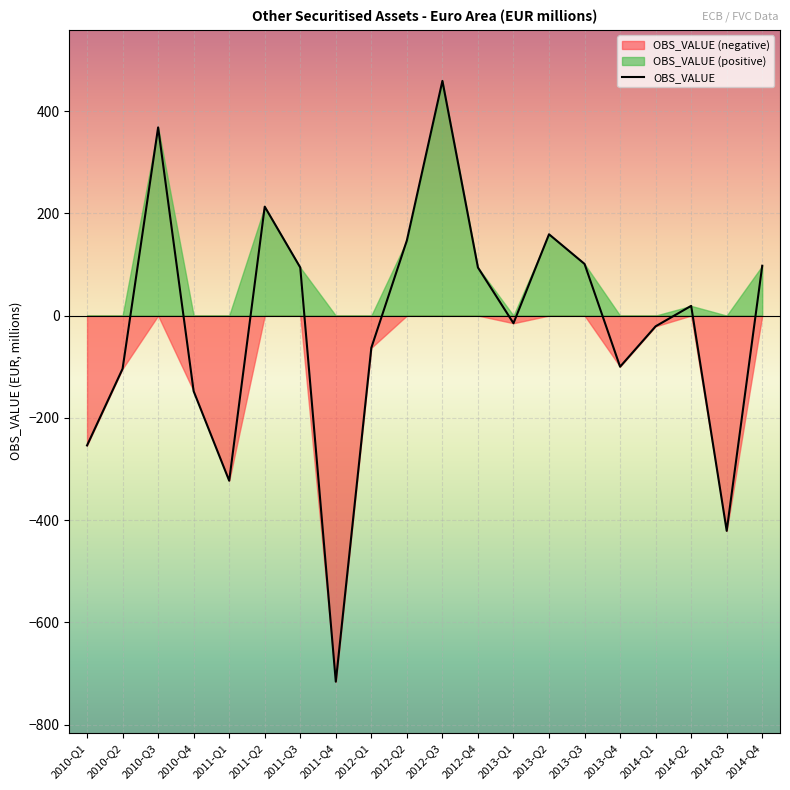

At which category does the data reach its first local peak?

2010-Q3